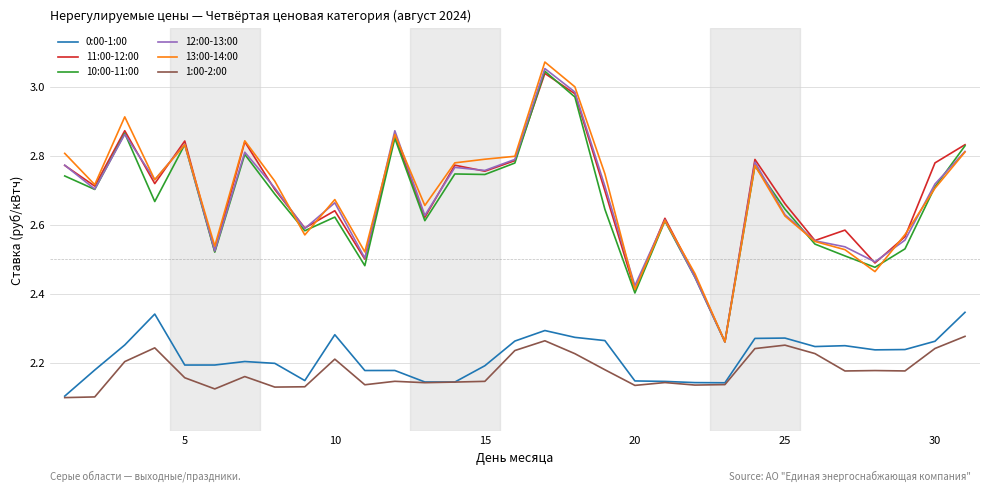

True or false: 0:00-1:00 and 12:00-13:00 intersect in this chart.

False